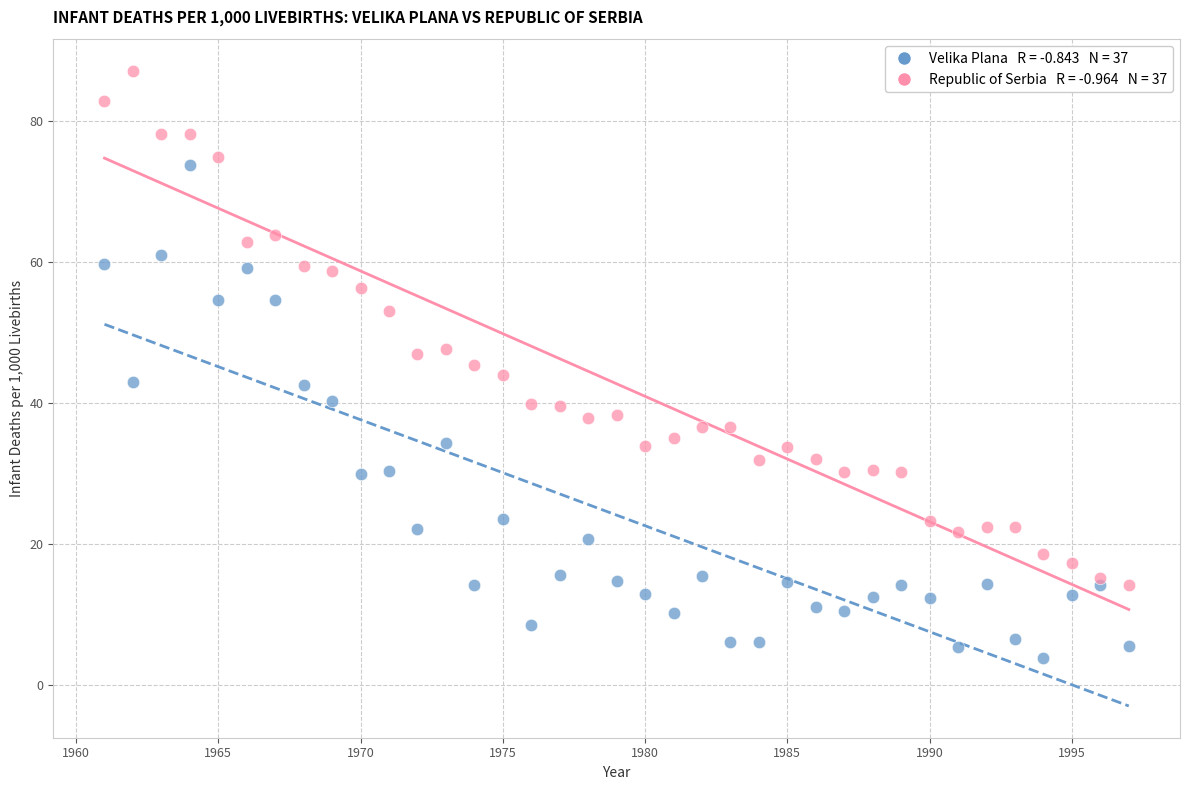

Across all data points, what is the range of Y values (max minus min)?

83.3